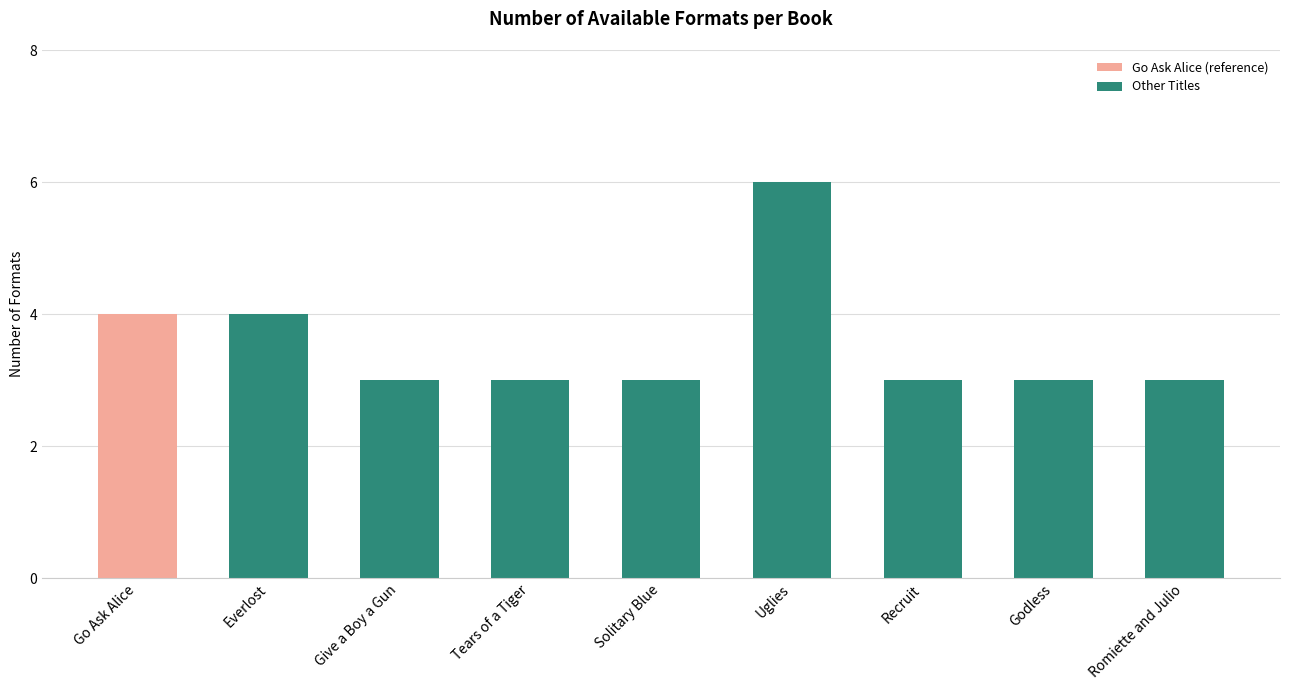

What is the smallest value displayed?

3